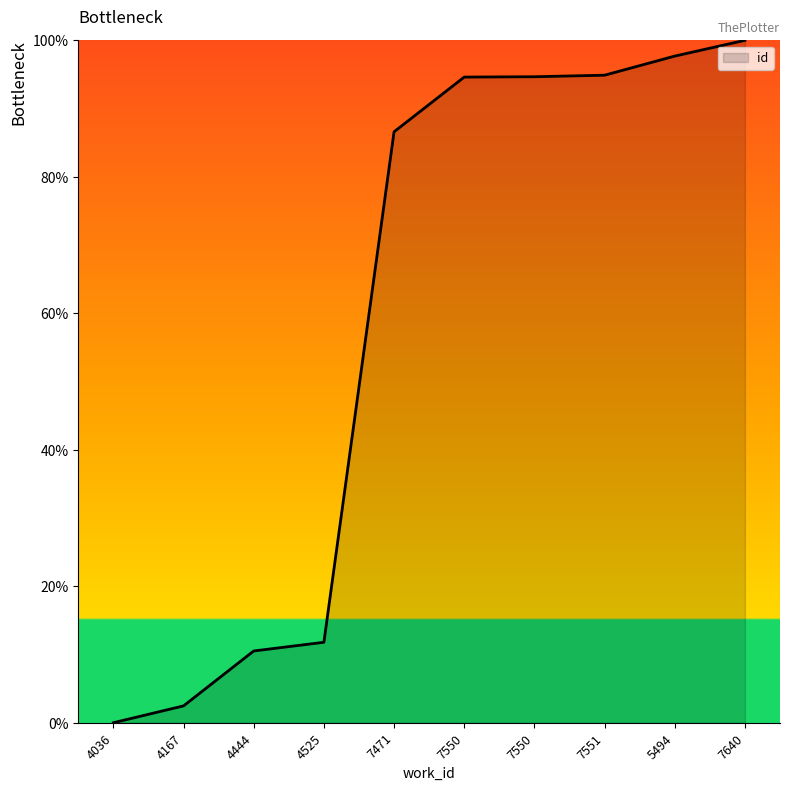

Which label corresponds to the largest value in the chart?

7640